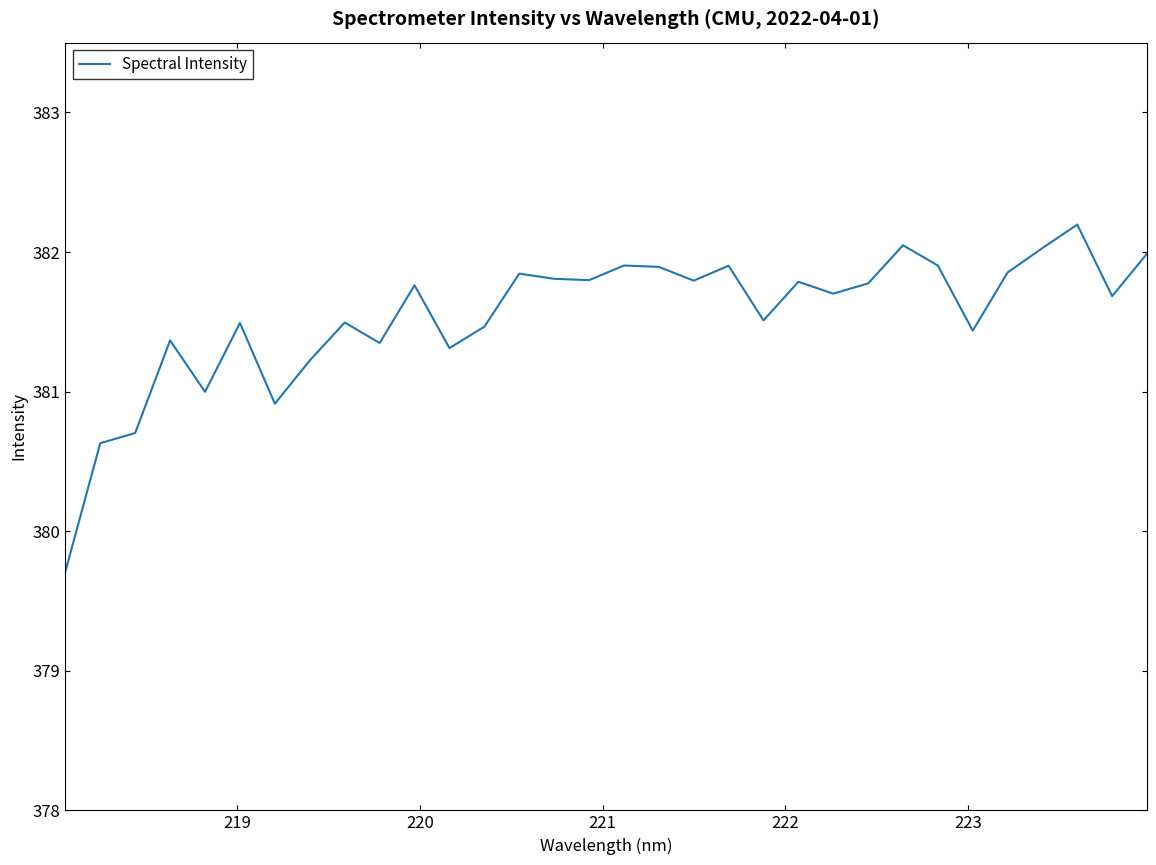

What is the minimum value shown in the chart?

379.7